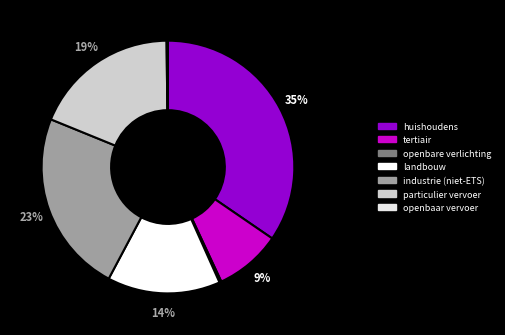

What is the smallest slice in the pie chart?

openbaar vervoer